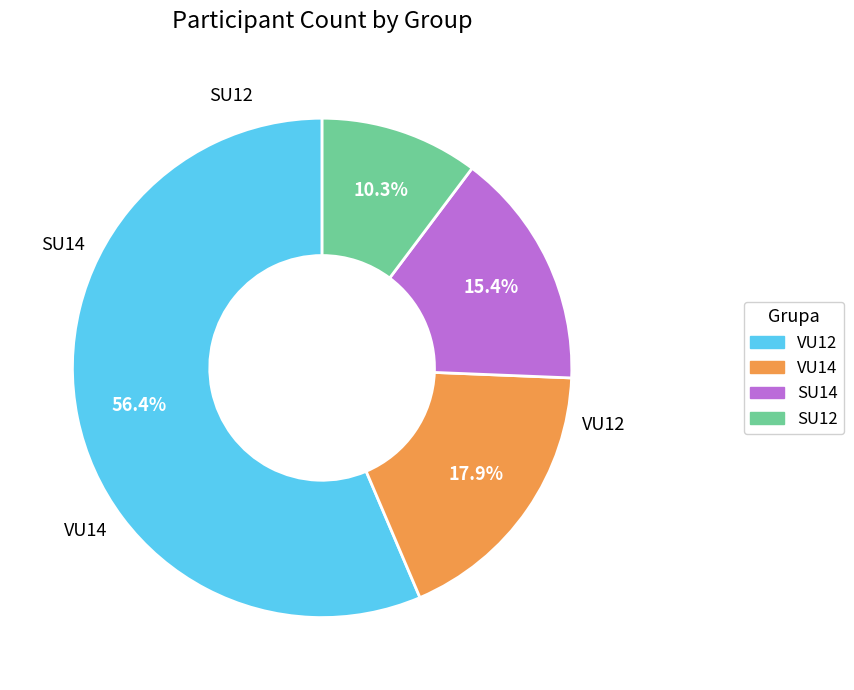

Do SU14 and VU14 together represent more than half of the pie?

No